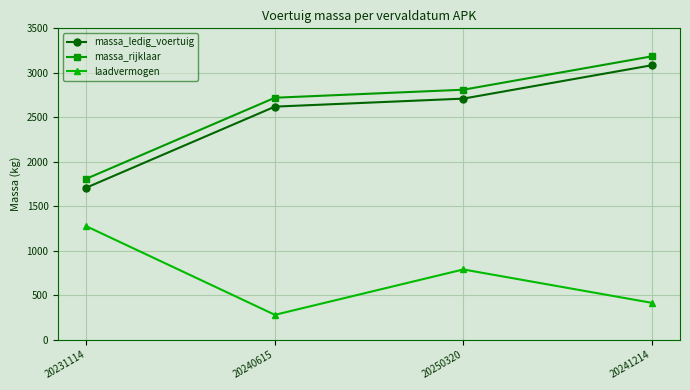

Reading left to right, list all the values displayed in this chart.

massa_ledig_voertuig: 1710	2620	2710	3085
massa_rijklaar: 1810	2720	2810	3185
laadvermogen: 1275	280	790	415